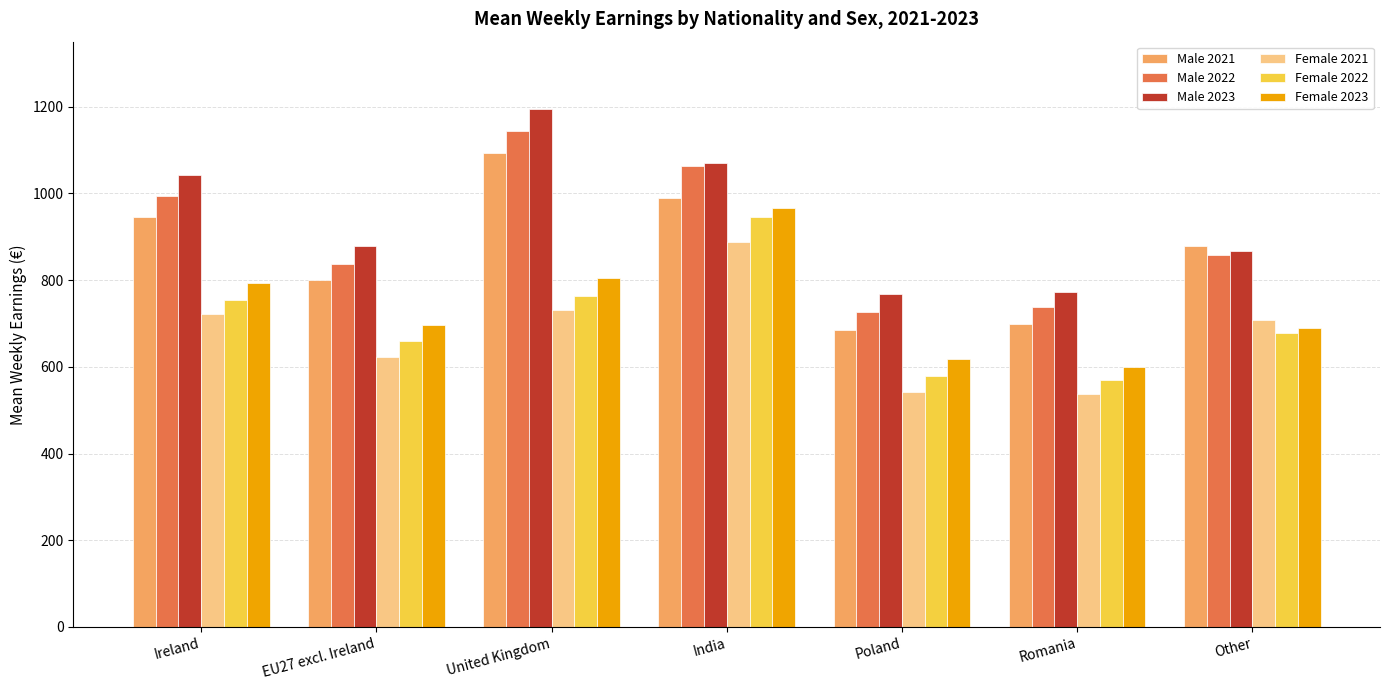

At Romania, list the series in order from largest to smallest.

Male 2023, Male 2022, Male 2021, Female 2023, Female 2022, Female 2021